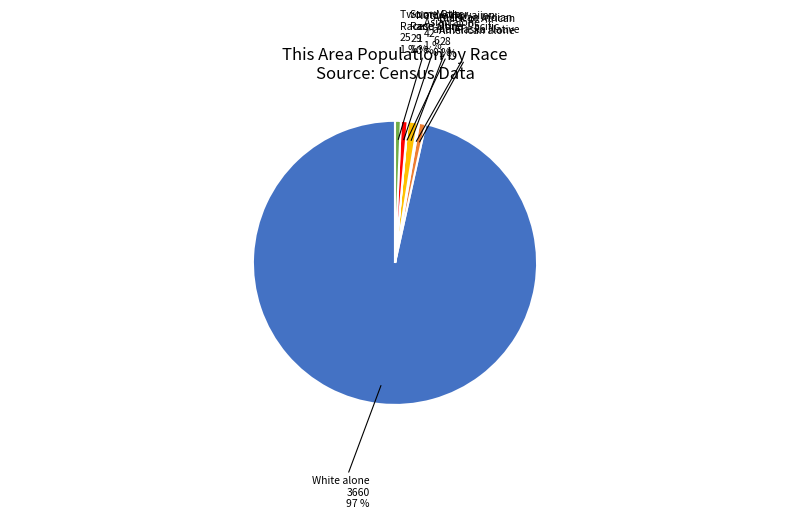

Which slice is the largest?

White alone